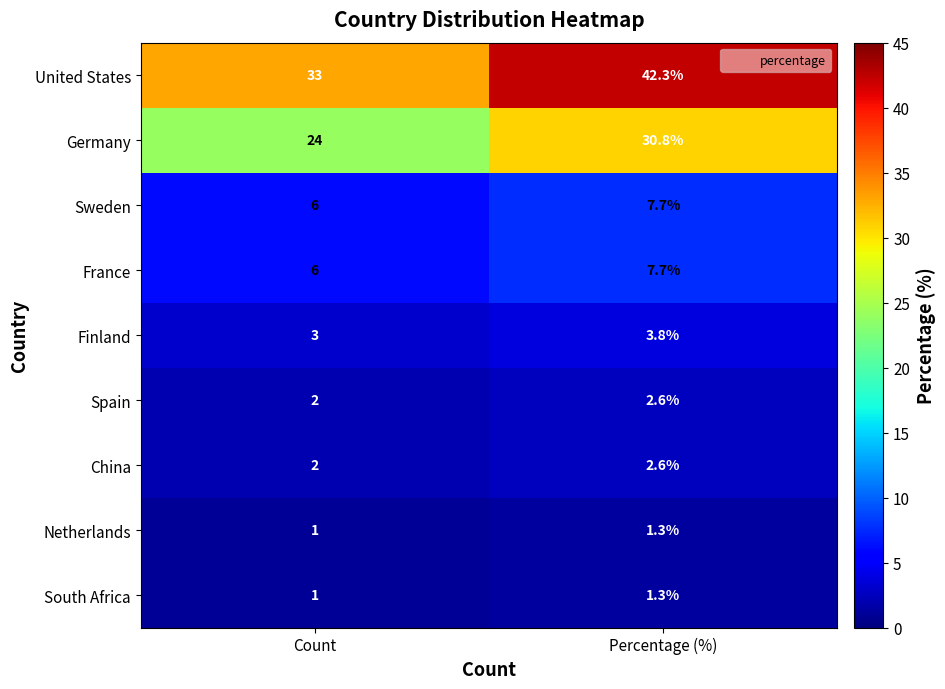

What is the difference between the highest and lowest values at Count?

32.0